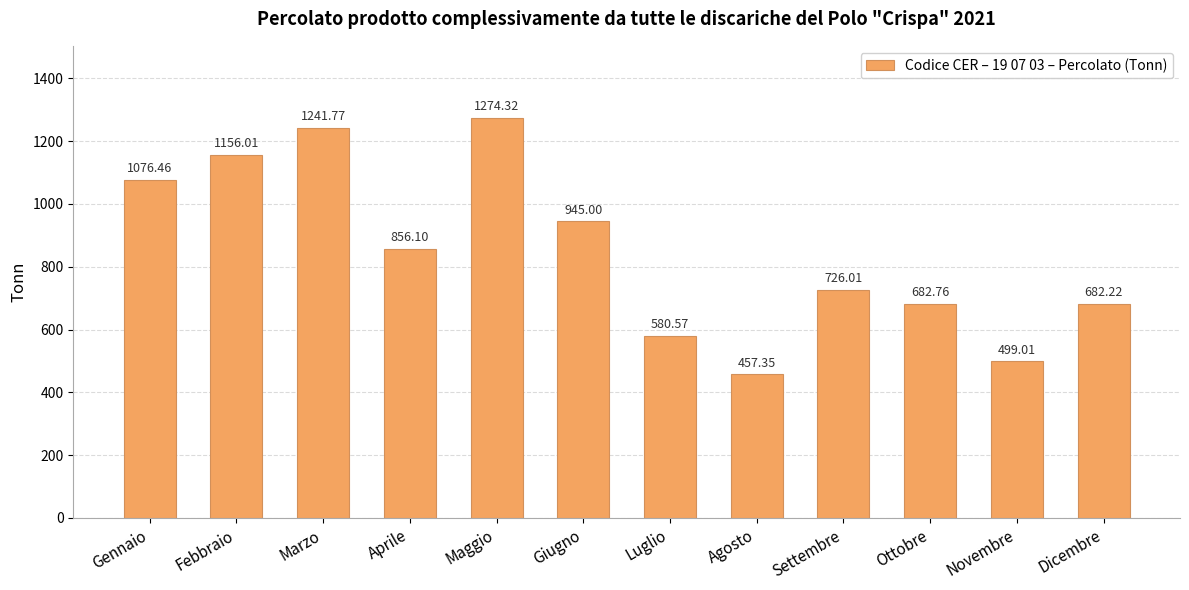

Rank the categories by value from highest to lowest.

Maggio, Marzo, Febbraio, Gennaio, Giugno, Aprile, Settembre, Ottobre, Dicembre, Luglio, Novembre, Agosto